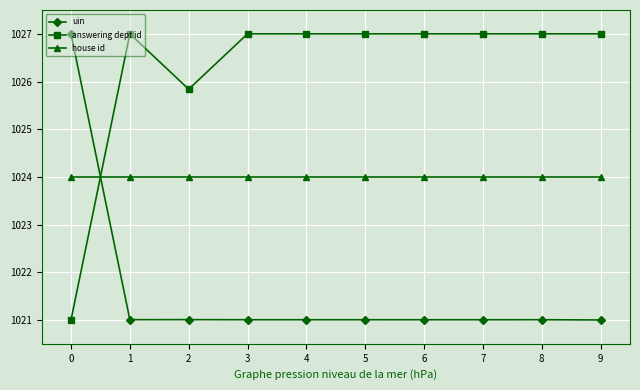

What is the sum of the uin values at 1 and 7?

2042.0